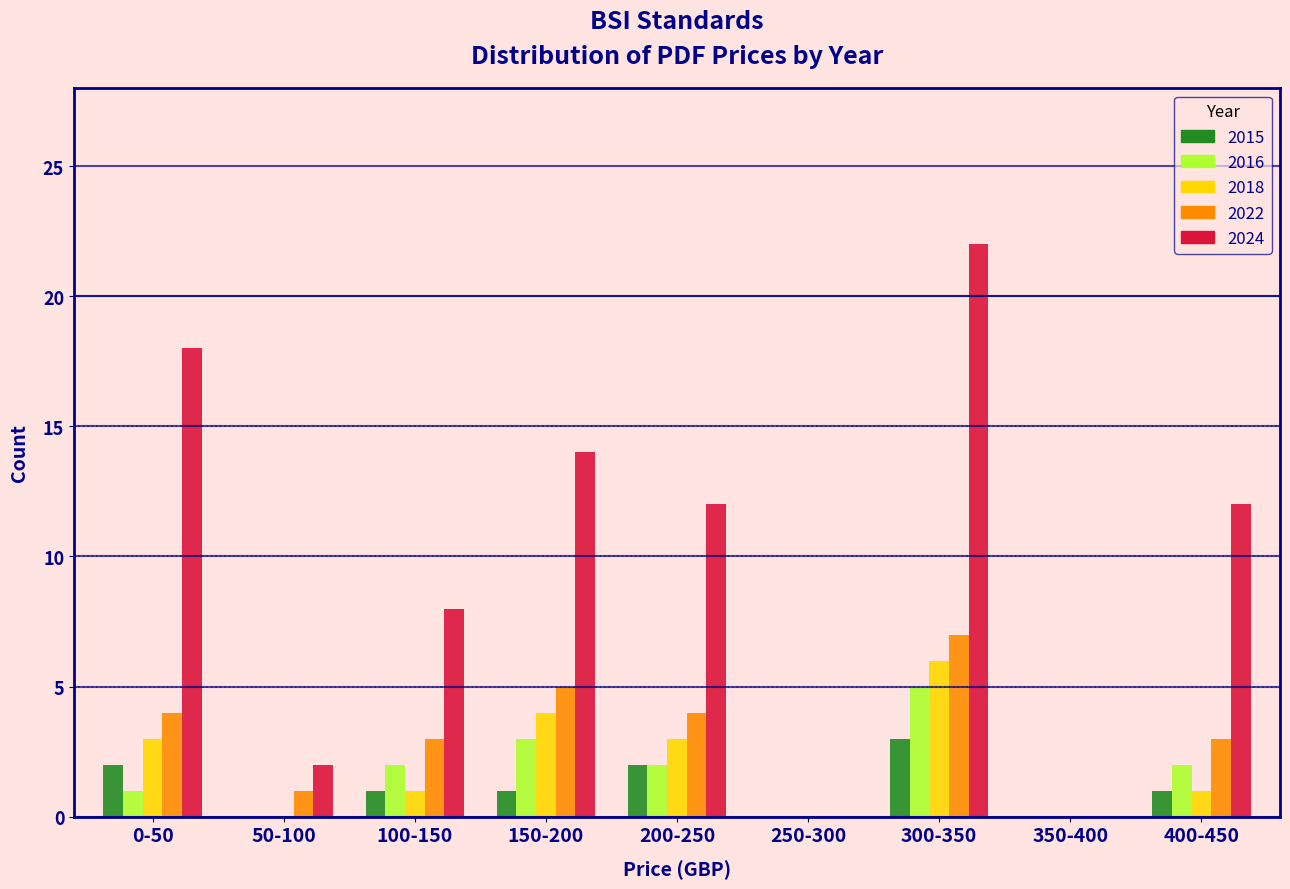

What is the maximum value for 2018?

6